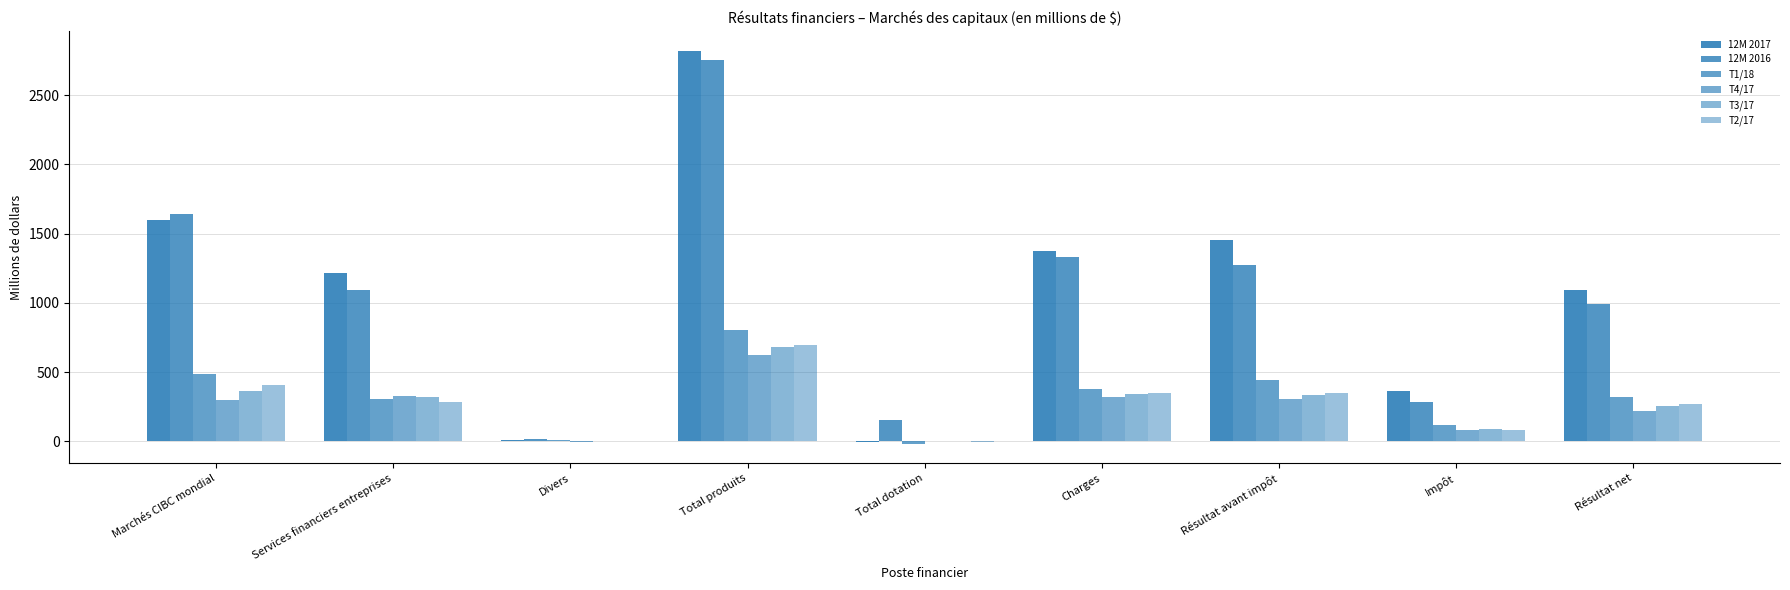

What is the label of the 8th bar from the left?

Impôt